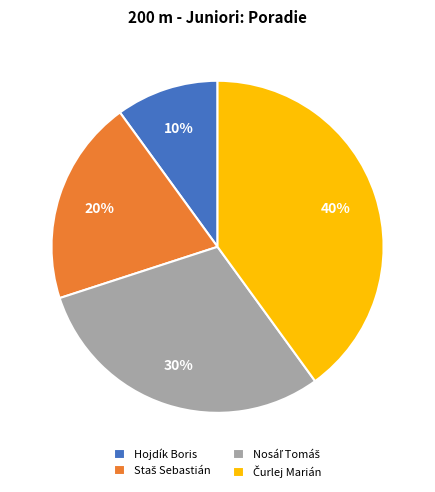

Does Hojdík Boris account for over 50% of the chart?

No